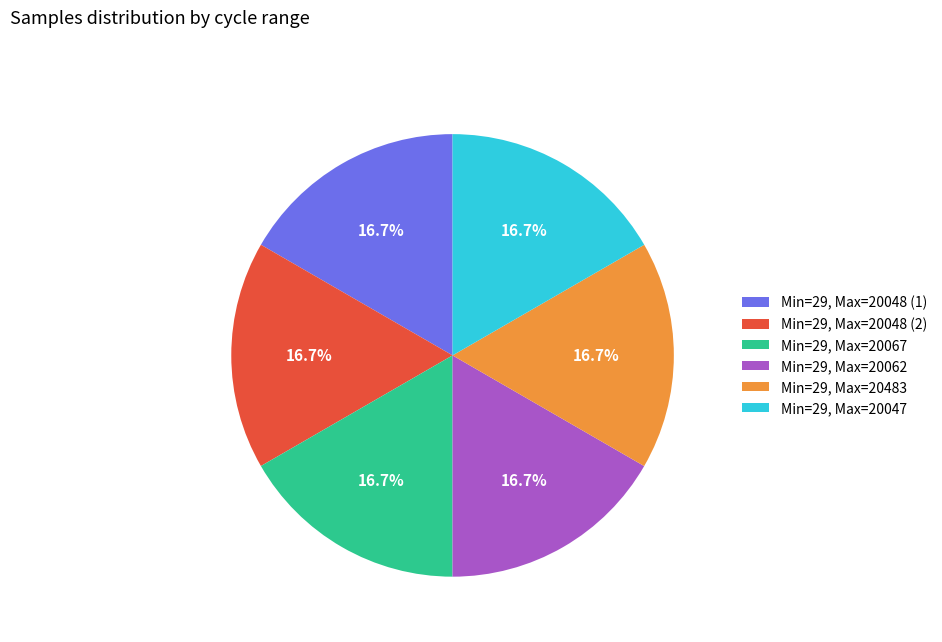

Is there any slice that represents more than half of the pie?

No